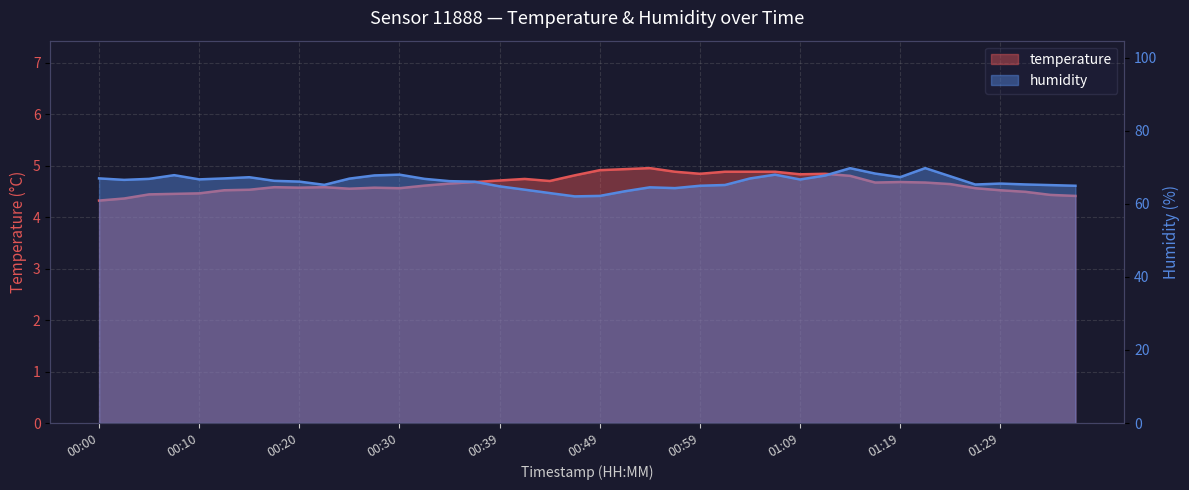

True or false: humidity and temperature cross at least once.

False